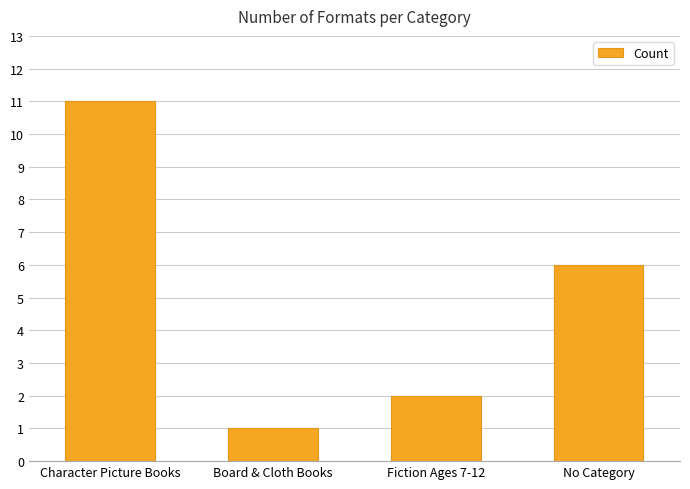

Which label corresponds to the smallest value in the chart?

Board & Cloth Books